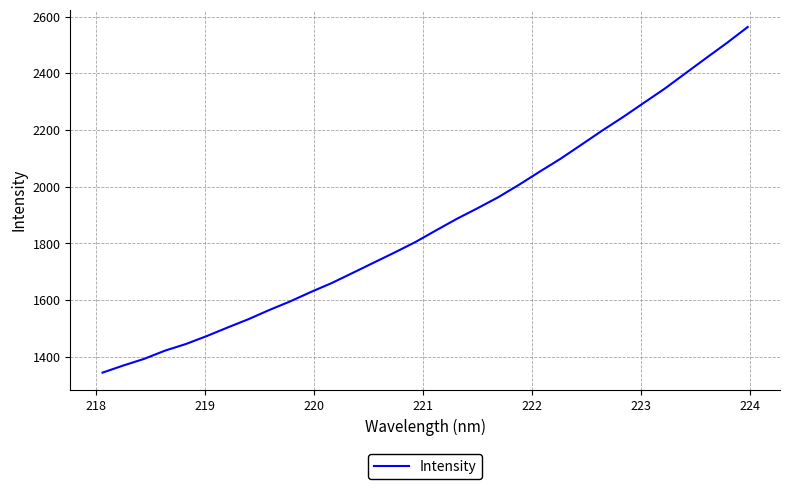

What is the greatest value displayed?

2563.0